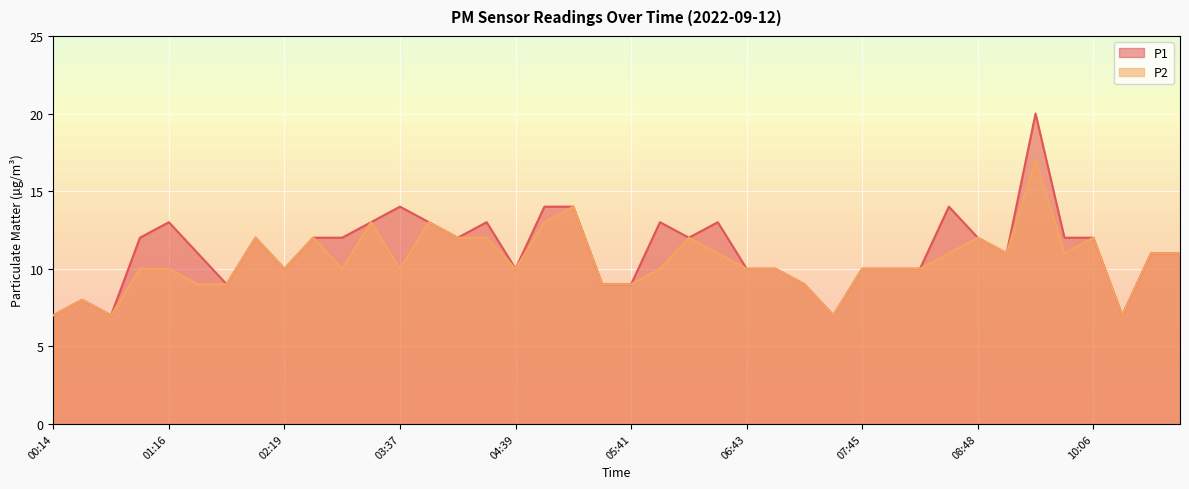

What is the label of the 39th point from the left?

10:37